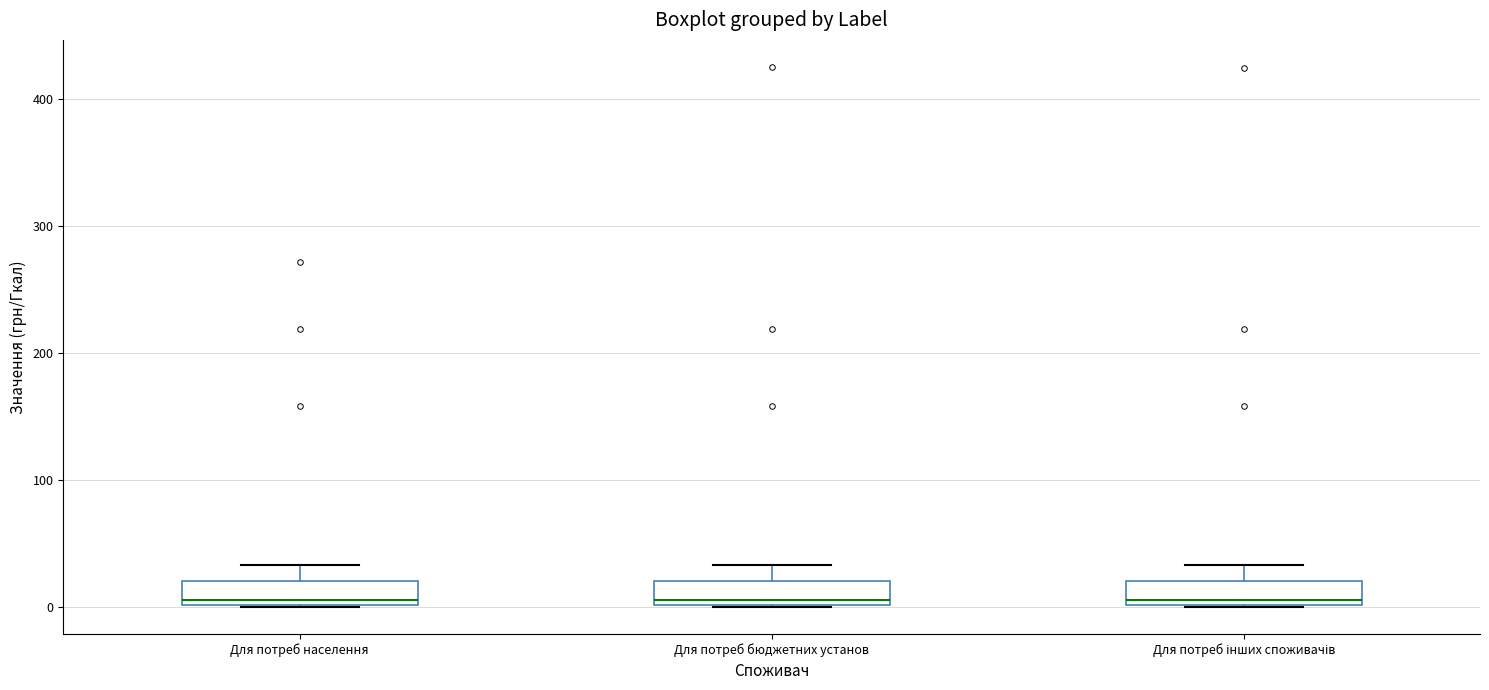

Where does the upper whisker of the box for Для потреб населення end on the y-axis? The values are not printed on the chart, so give them approximately, as read against the axis.

30